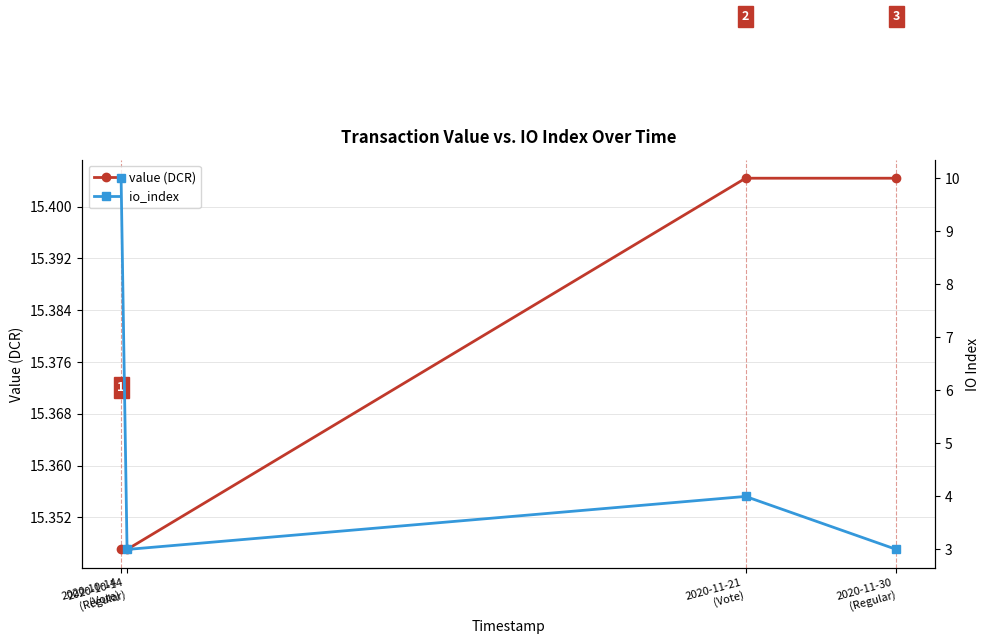

What is the minimum value shown in the chart?

3.0